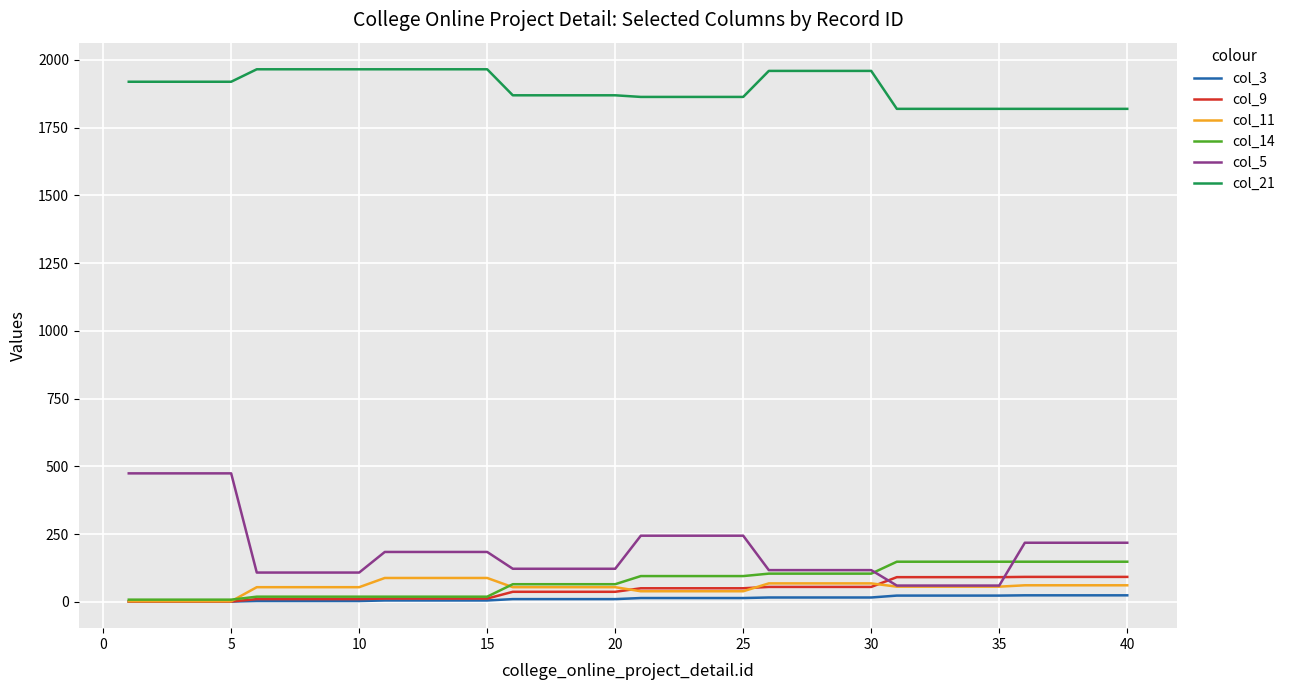

Does the chart have visible grid lines?

Yes